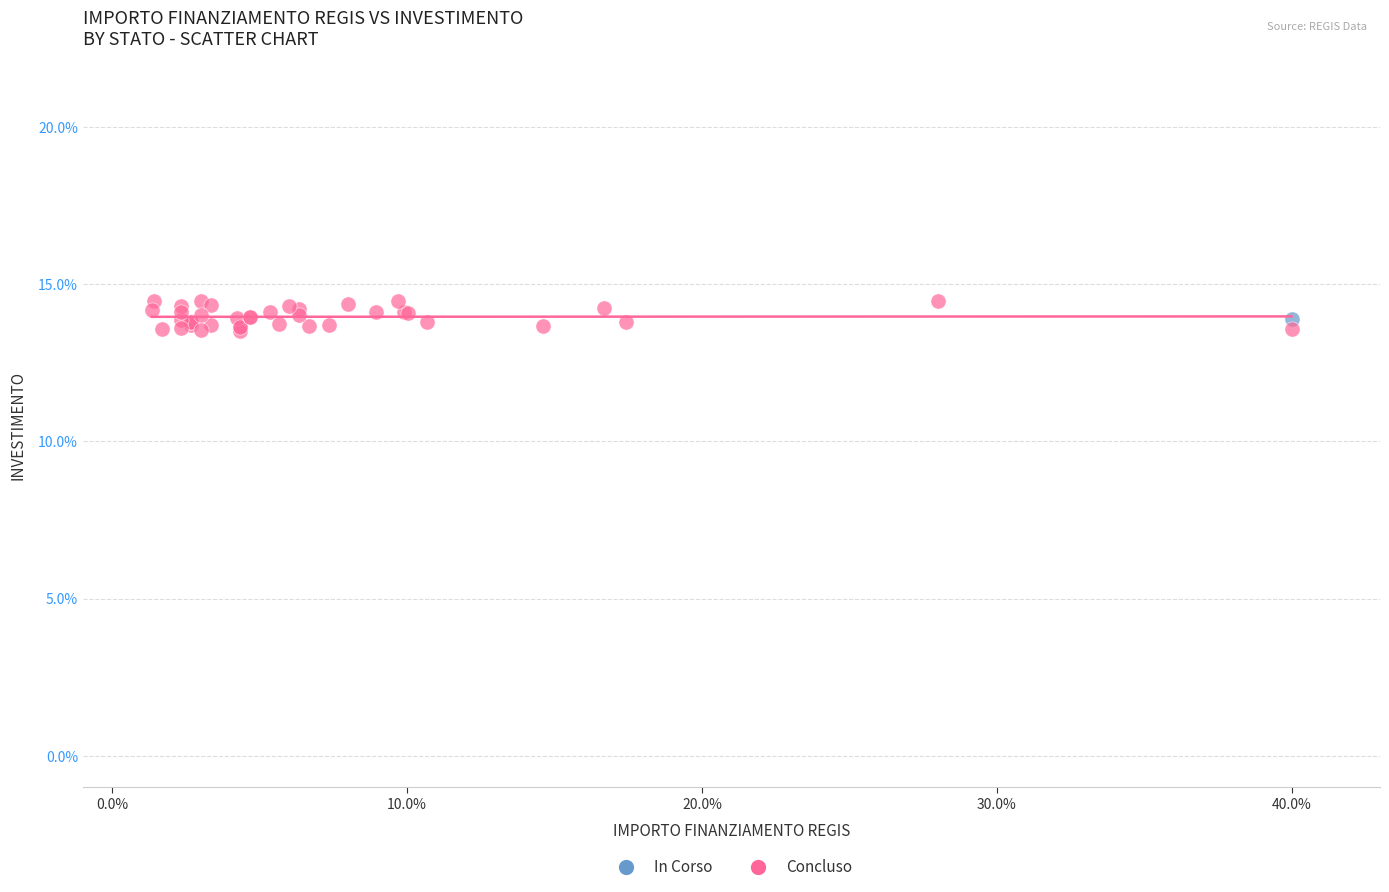

What are all the series names shown in the legend?

In Corso, Concluso